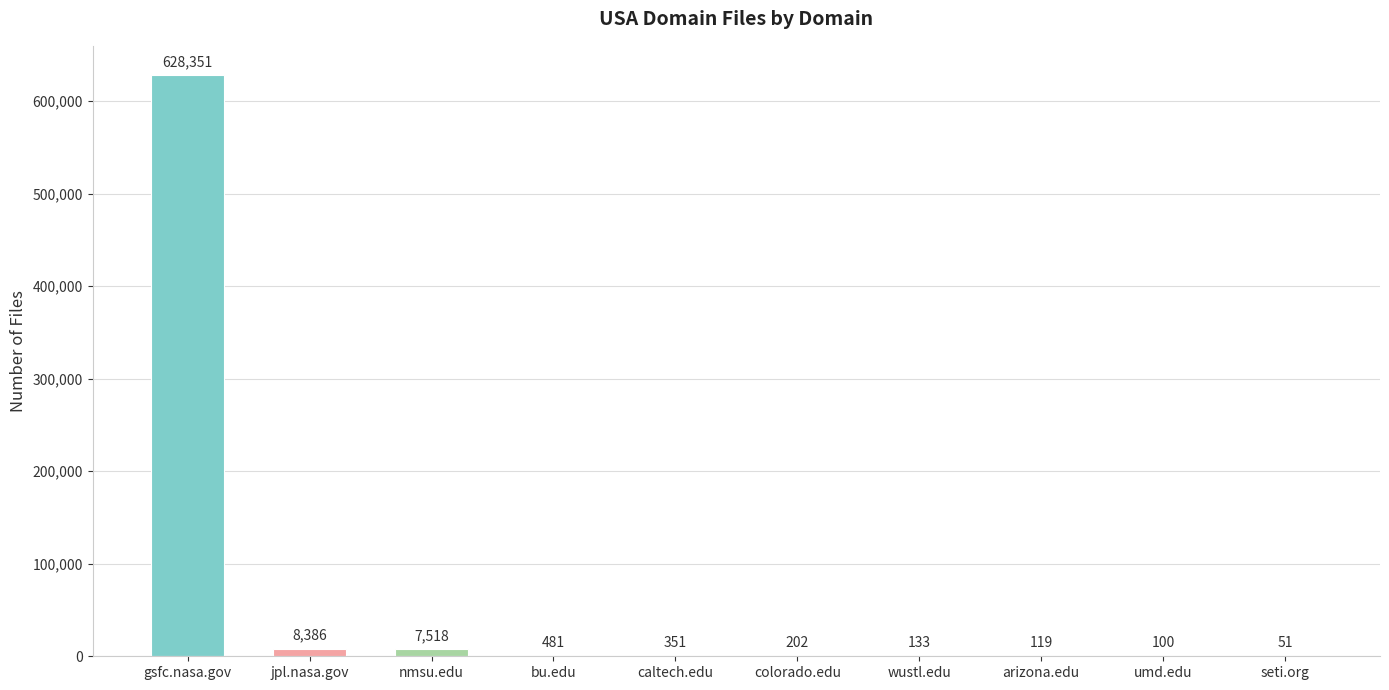

True or false: the data shows 351 at caltech.edu.

True